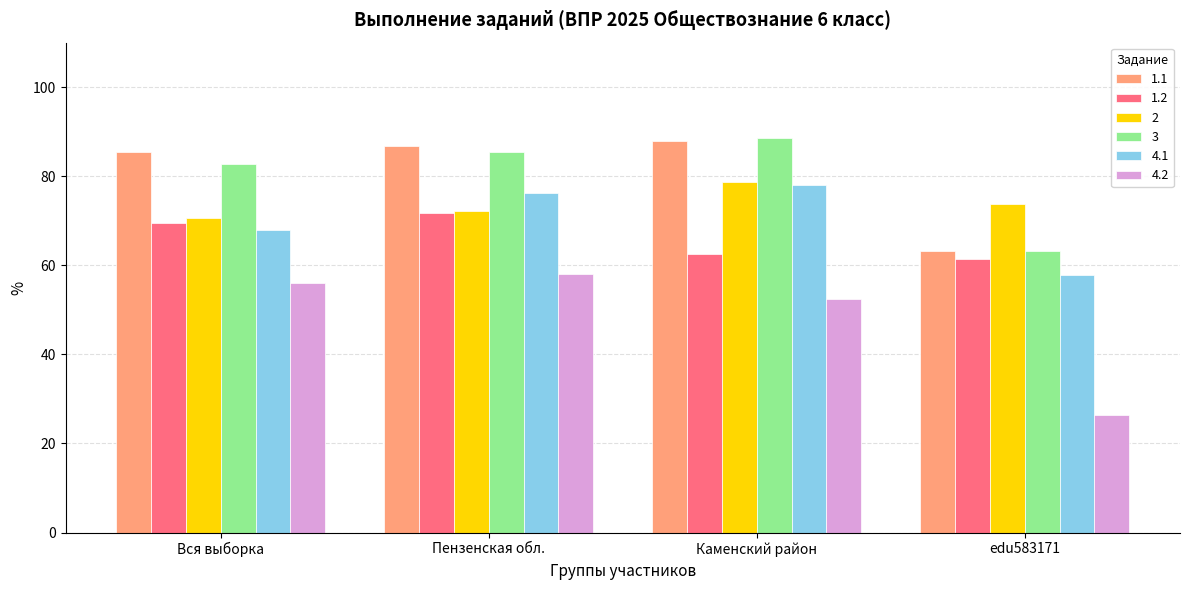

What is the smallest value displayed?

26.3